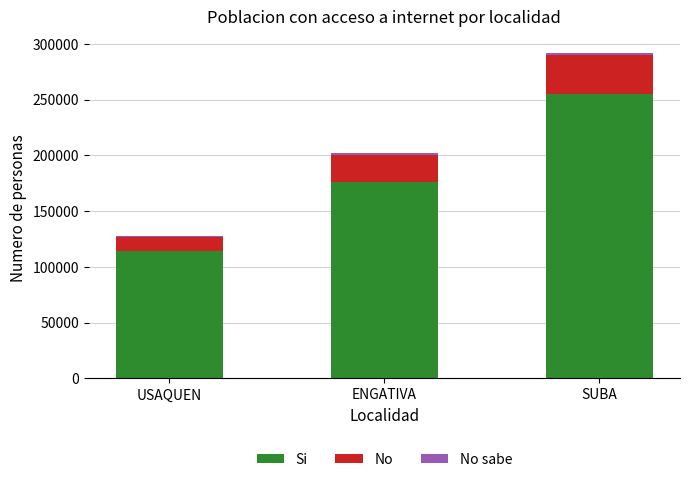

At which category is the sum across all series the highest?

SUBA